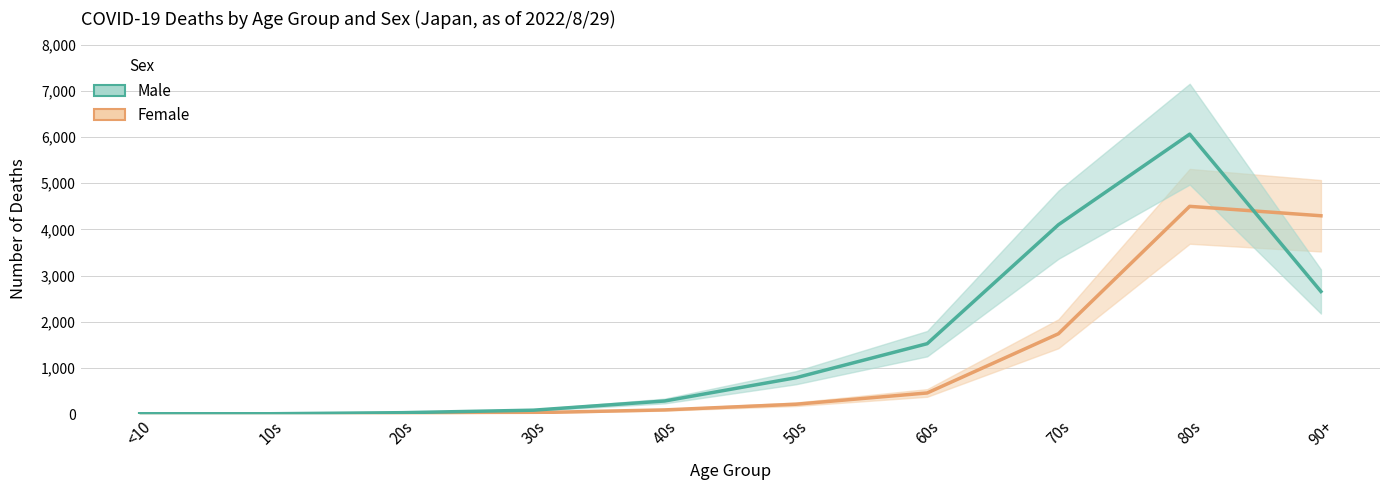

Does the chart display data point markers on the line(s)?

No